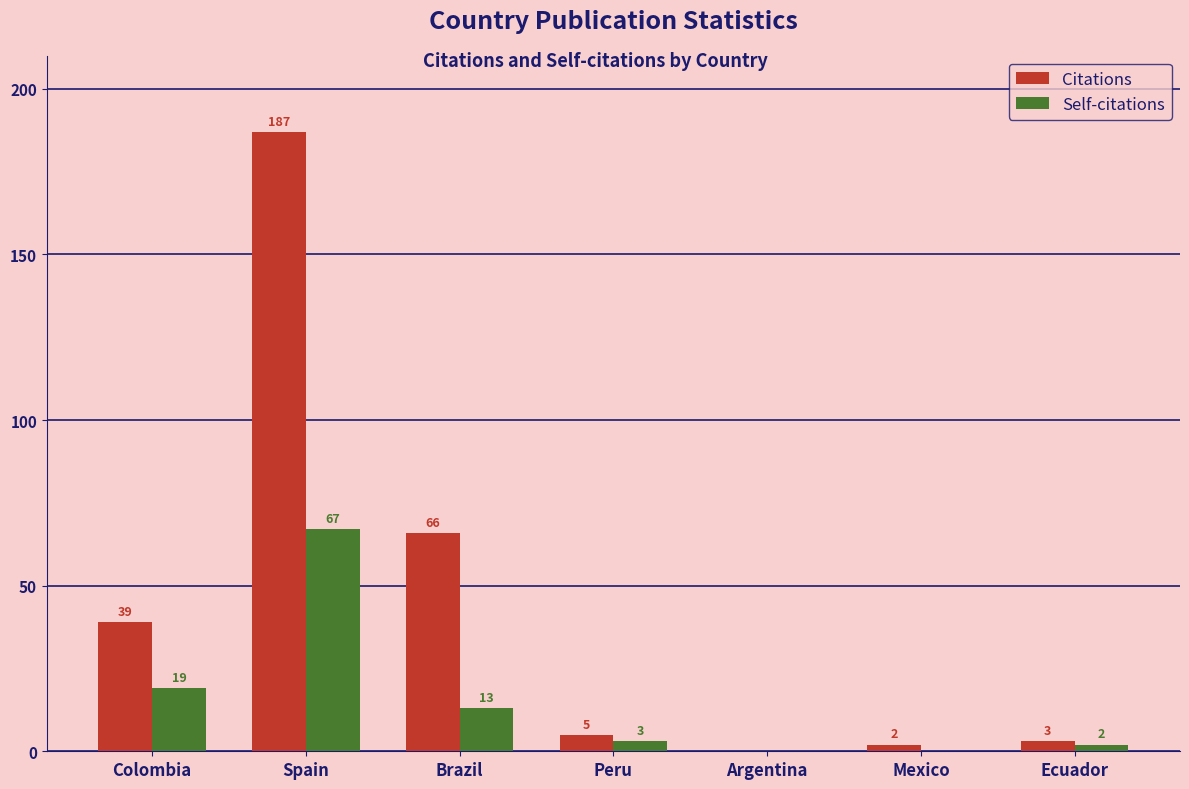

Is it true that Citations equals 5 at Peru?

True